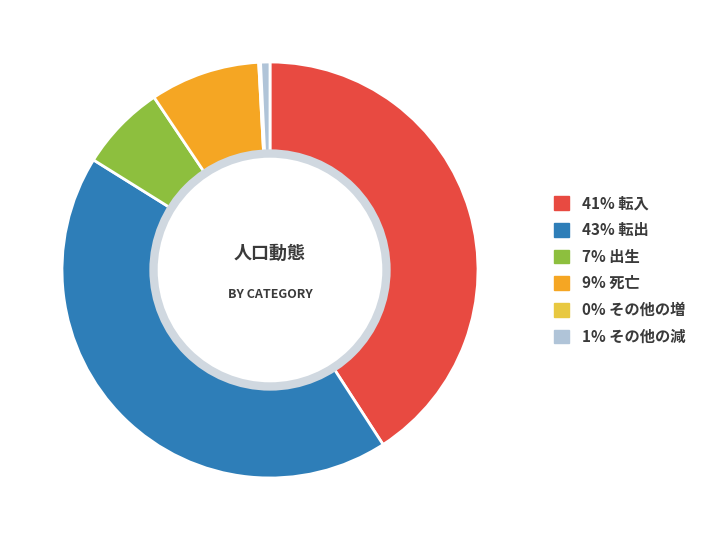

Is there a majority slice in this chart?

No